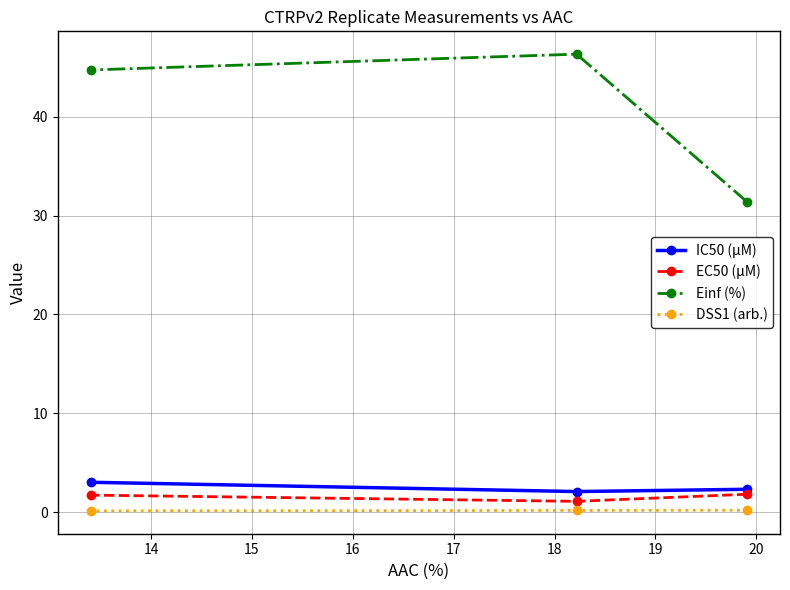

Which series has the largest total across all categories?

Einf (%)